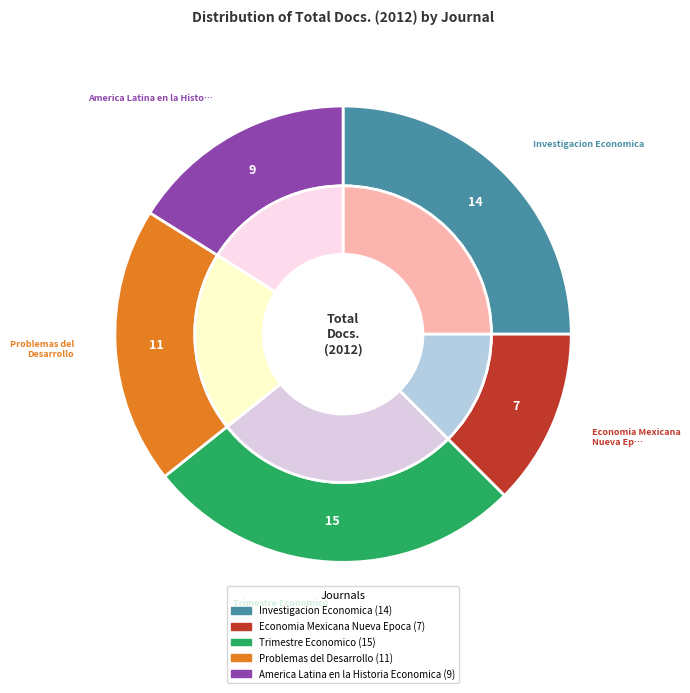

Between Investigacion Economica and Problemas del Desarrollo, which is larger?

Investigacion Economica